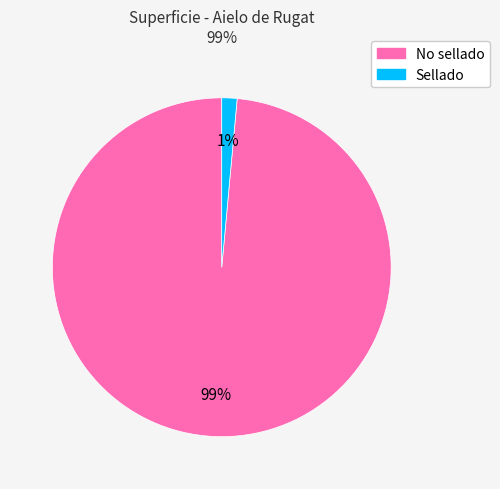

Which has a higher value, Sellado or No sellado?

No sellado